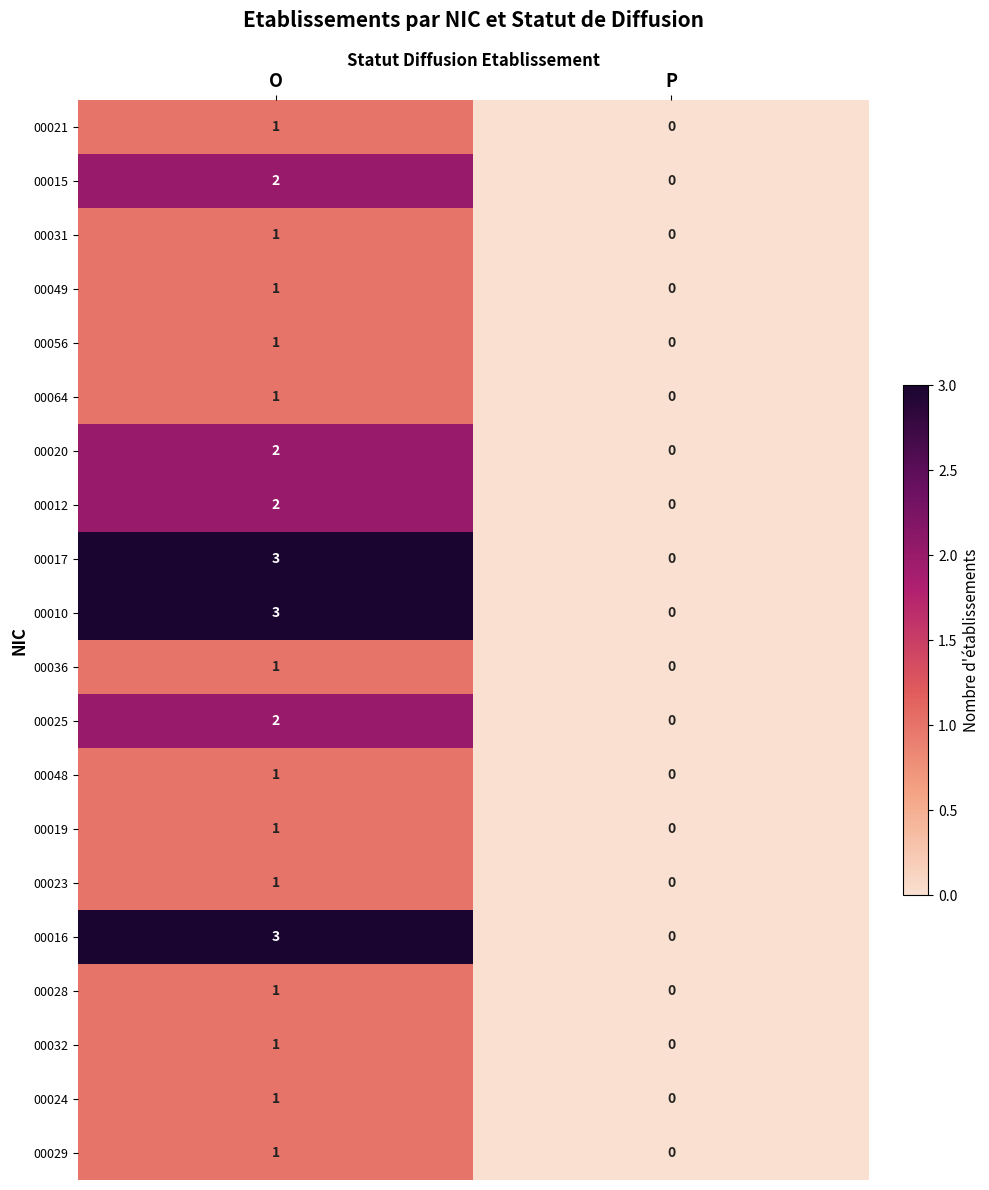

Rank the categories by 00024 value from highest to lowest.

O, P